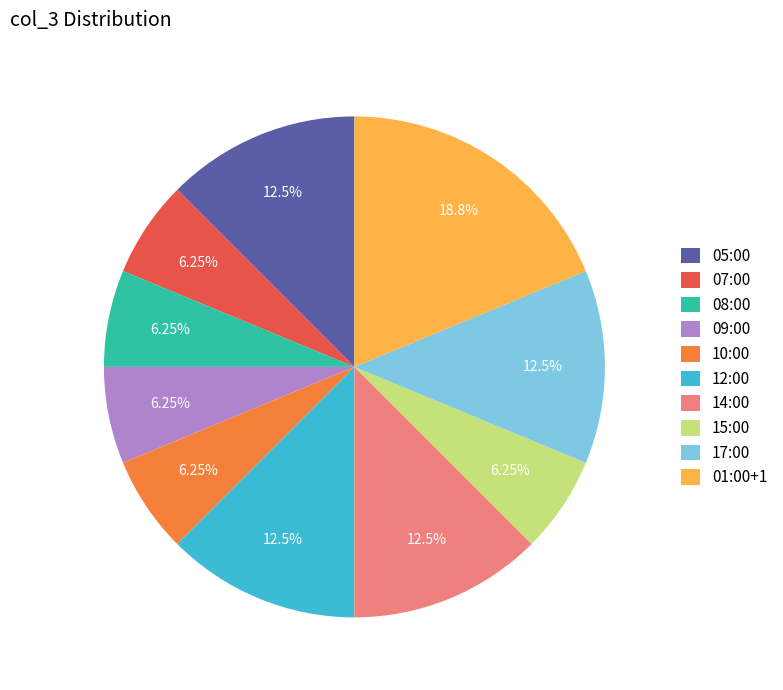

Does 05:00 represent more than half of the total?

No